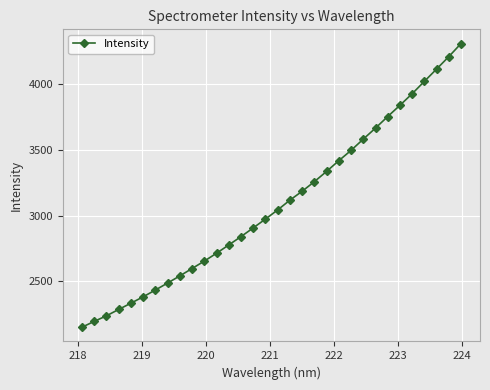

What is the value of the 14th point from the left?

2839.3